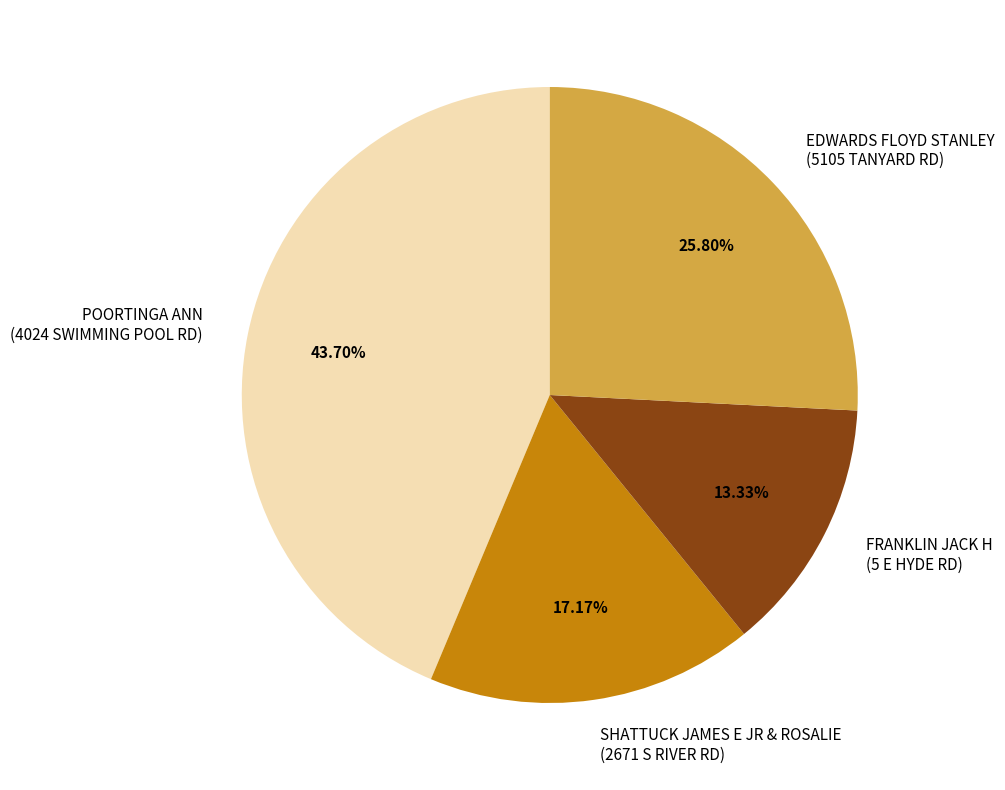

How many slices are in this pie chart?

4